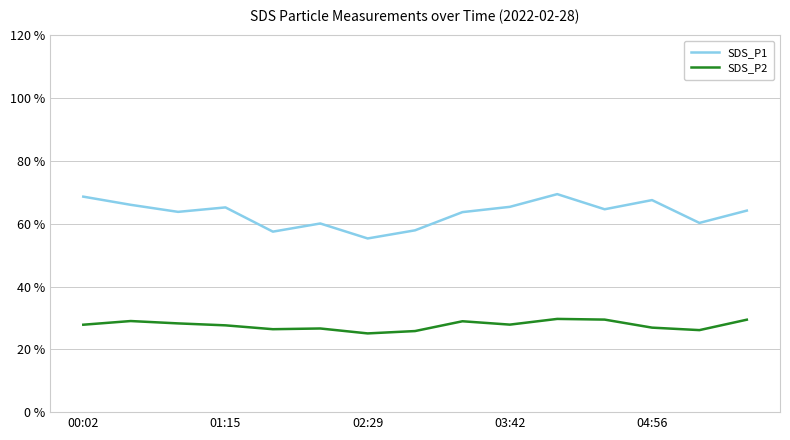

What is the minimum value shown in the chart?

25.1